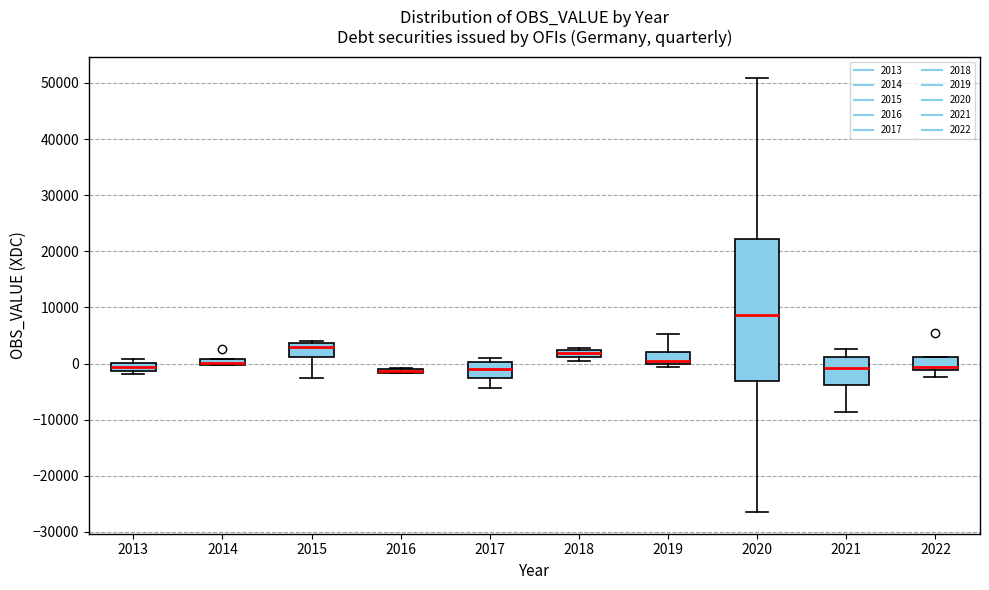

Which box is the tallest, from its lower edge to its upper edge?

2020